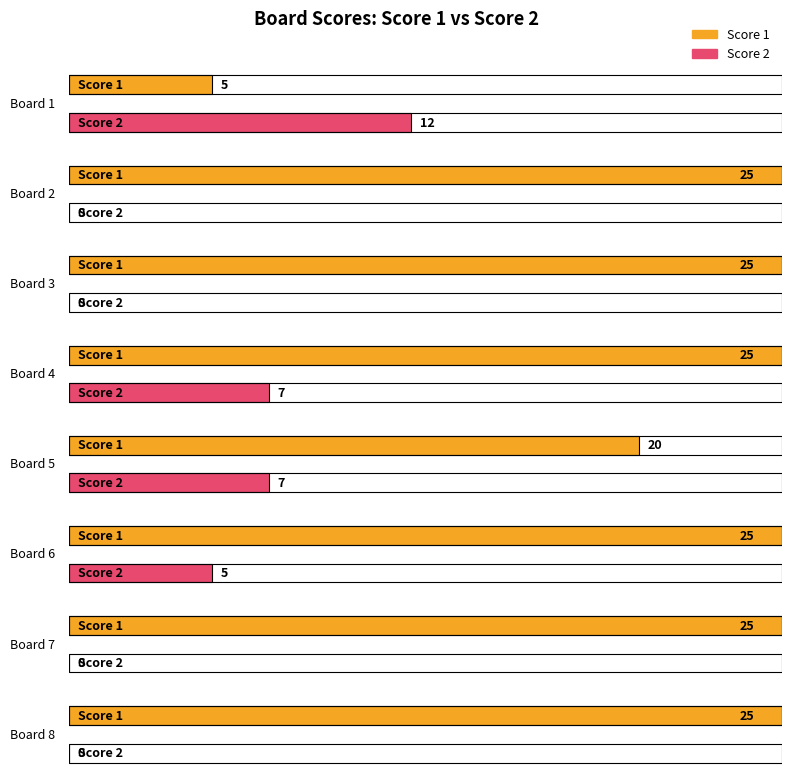

Reading left to right, what are all the values shown in this chart?

Score 1: Board 1=5	Board 2=25	Board 3=25	Board 4=25	Board 5=20	Board 6=25	Board 7=25	Board 8=25
Score 2: Board 1=12	Board 2=0	Board 3=0	Board 4=7	Board 5=7	Board 6=5	Board 7=0	Board 8=0